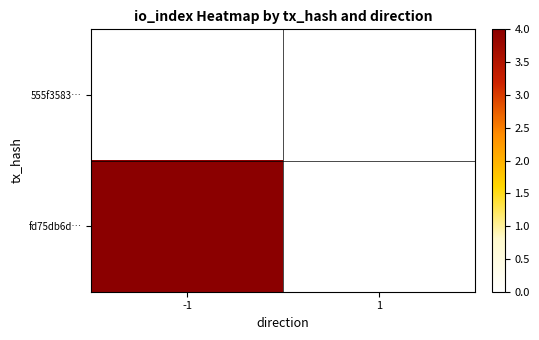

Which series has the largest total across all categories?

fd75db6d…